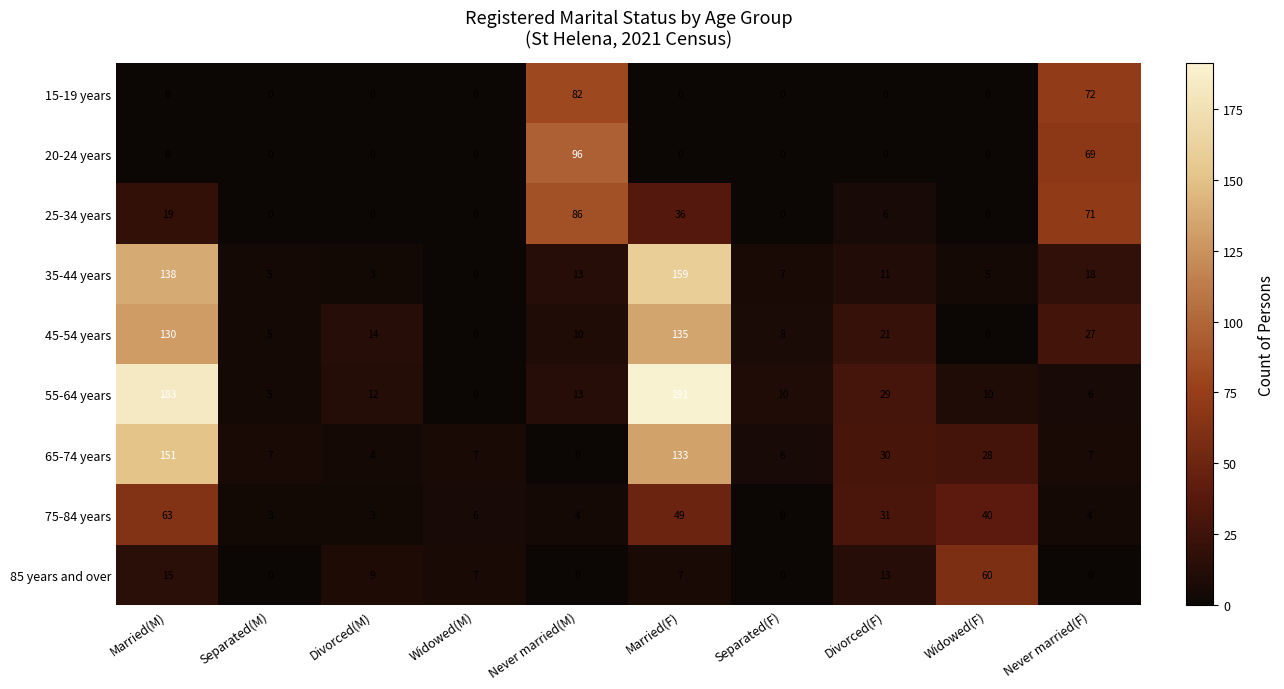

At how many categories does at least one series exceed 156?

2